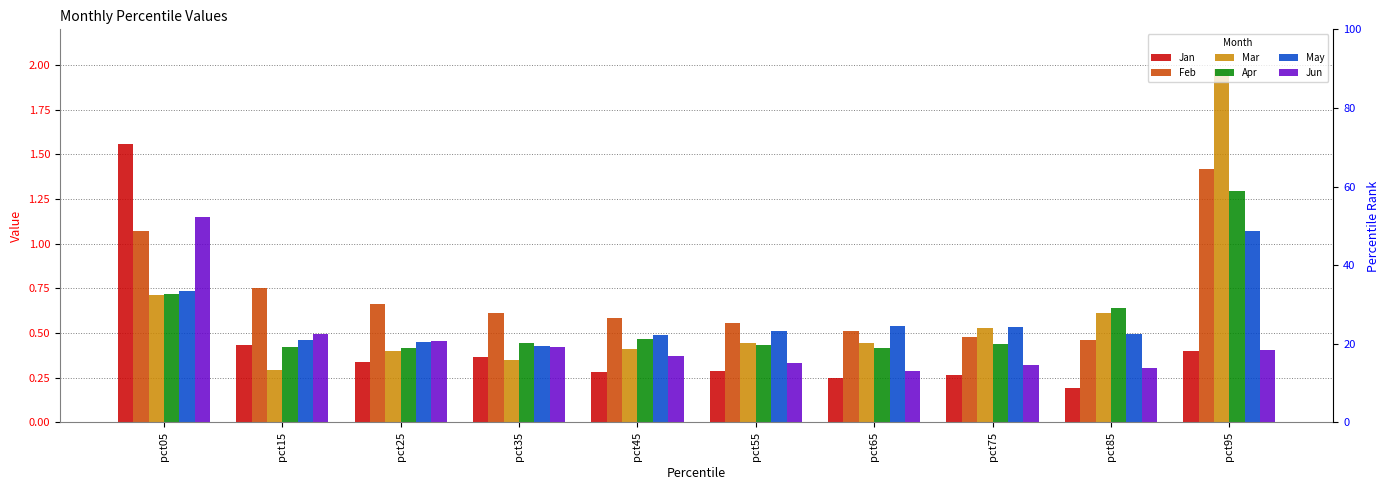

Reading left to right, what are all the values shown in this chart?

Jan: pct05=1.6	pct15=0.4	pct25=0.3	pct35=0.4	pct45=0.3	pct55=0.3	pct65=0.3	pct75=0.3	pct85=0.2	pct95=0.4
Feb: pct05=1.1	pct15=0.8	pct25=0.7	pct35=0.6	pct45=0.6	pct55=0.6	pct65=0.5	pct75=0.5	pct85=0.5	pct95=1.4
Mar: pct05=0.7	pct15=0.3	pct25=0.4	pct35=0.4	pct45=0.4	pct55=0.4	pct65=0.4	pct75=0.5	pct85=0.6	pct95=2.0
Apr: pct05=0.7	pct15=0.4	pct25=0.4	pct35=0.4	pct45=0.5	pct55=0.4	pct65=0.4	pct75=0.4	pct85=0.6	pct95=1.3
May: pct05=0.7	pct15=0.5	pct25=0.5	pct35=0.4	pct45=0.5	pct55=0.5	pct65=0.5	pct75=0.5	pct85=0.5	pct95=1.1
Jun: pct05=1.1	pct15=0.5	pct25=0.5	pct35=0.4	pct45=0.4	pct55=0.3	pct65=0.3	pct75=0.3	pct85=0.3	pct95=0.4